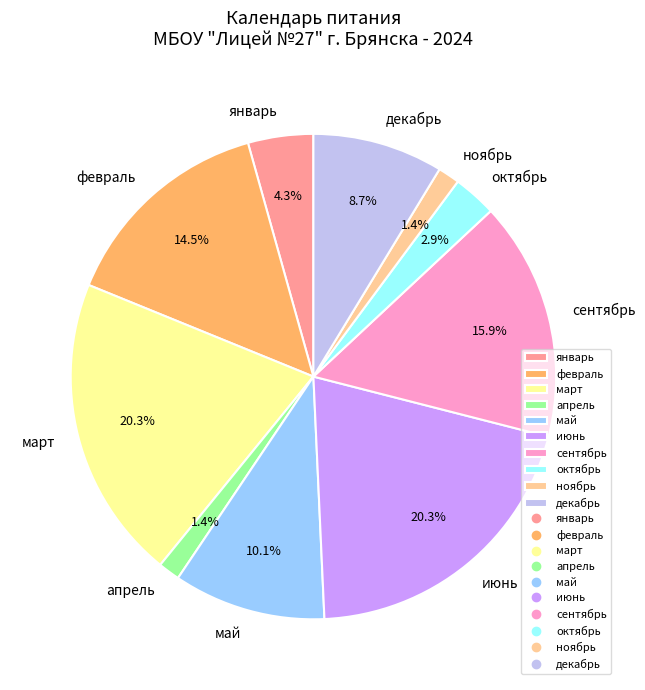

What percentage is the апрель slice, to the nearest percent?

1%